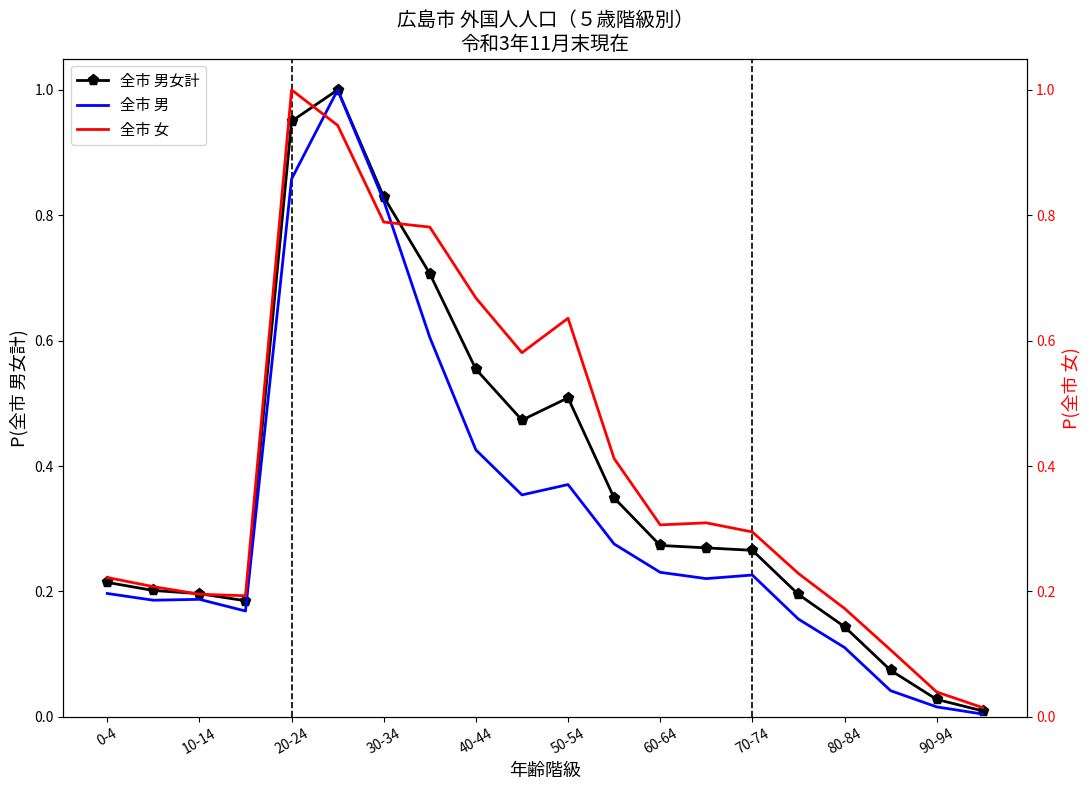

True or false: 全市 男女計 has a value of 0.3 at 10-14.

False